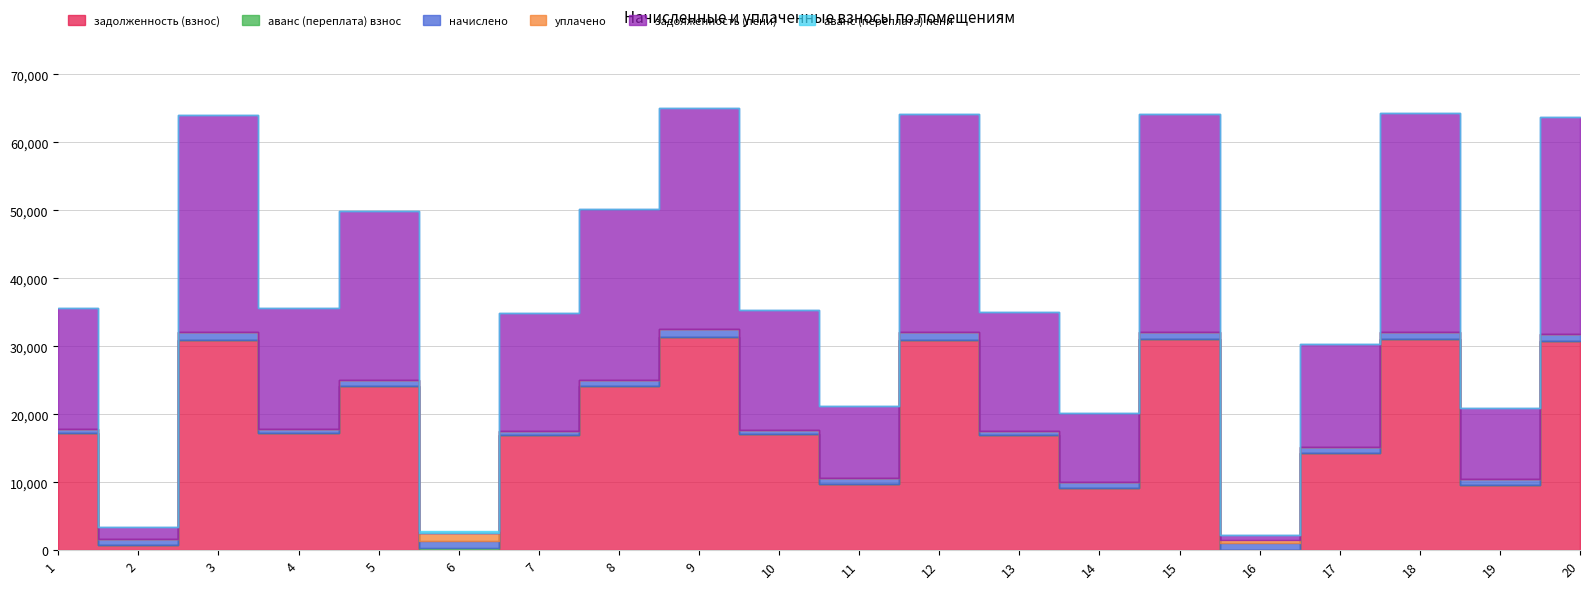

True or false: аванс (переплата) пени has a value of -96.7 at 11.

False